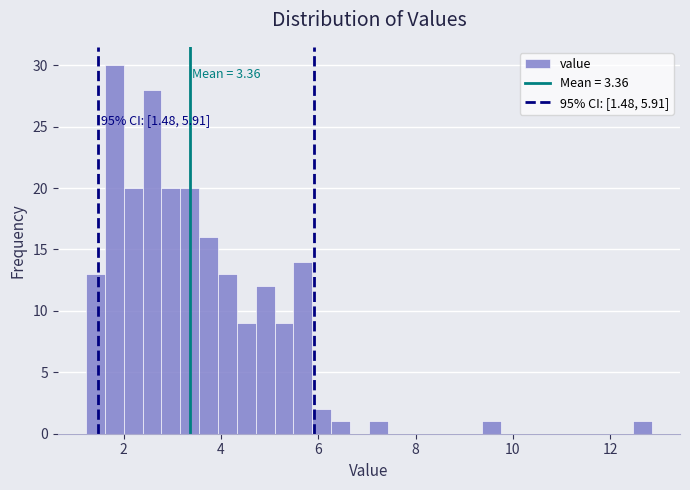

Around what value on the x-axis is the tallest bar? Give the approximate position of its centre, as read against the axis.

1.8